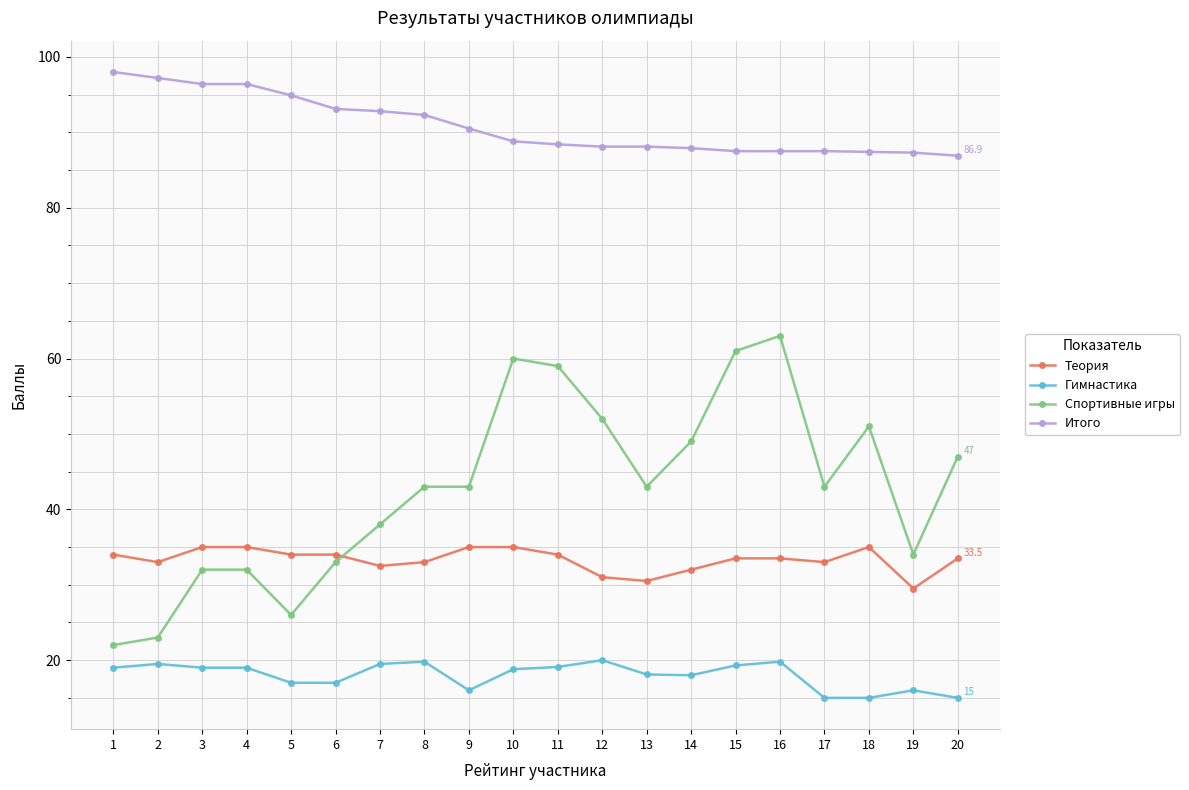

True or false: Спортивные игры has more than 0 points higher than both neighbors.

True